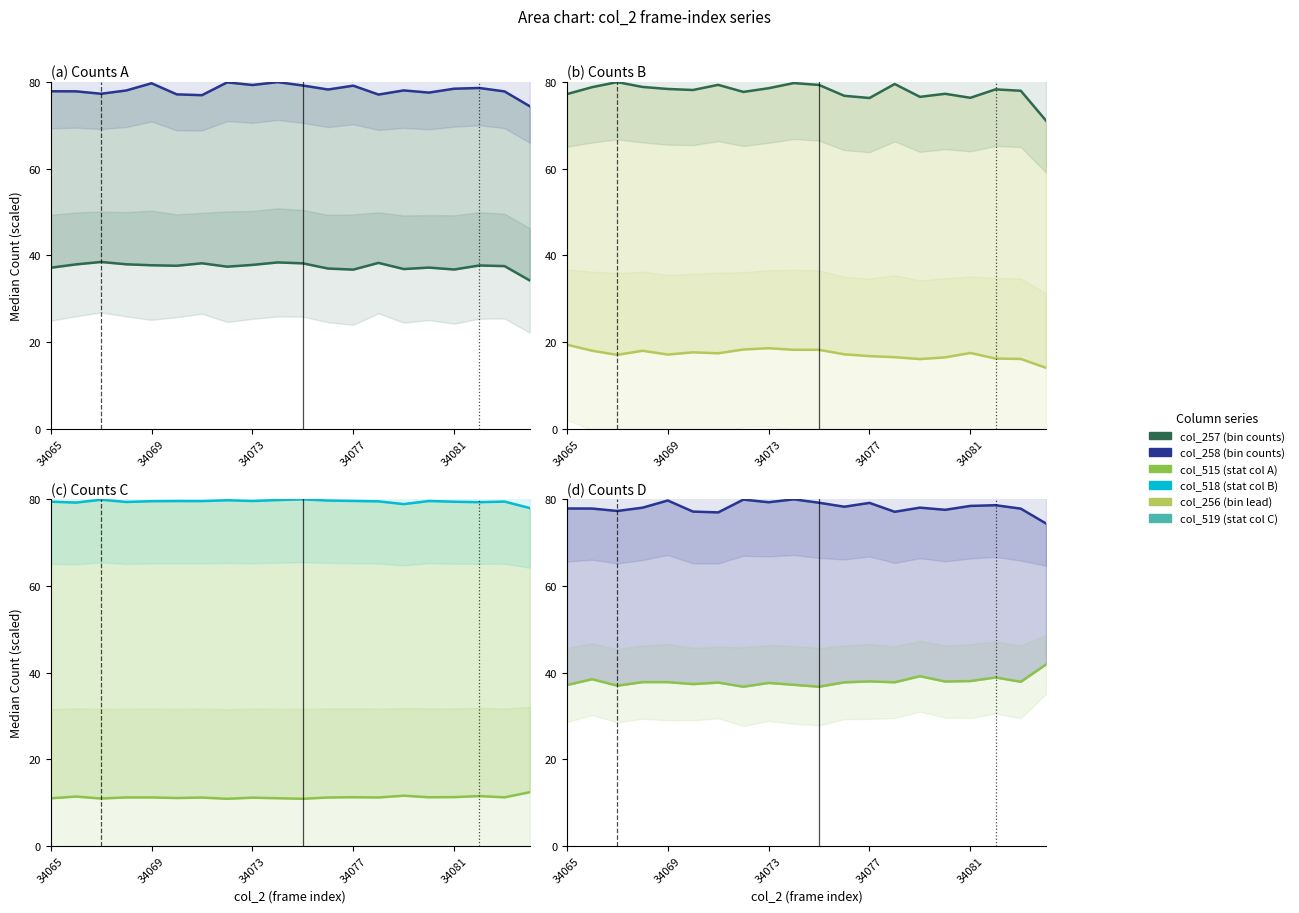

How many values in the col_258 series exceed 78?

11